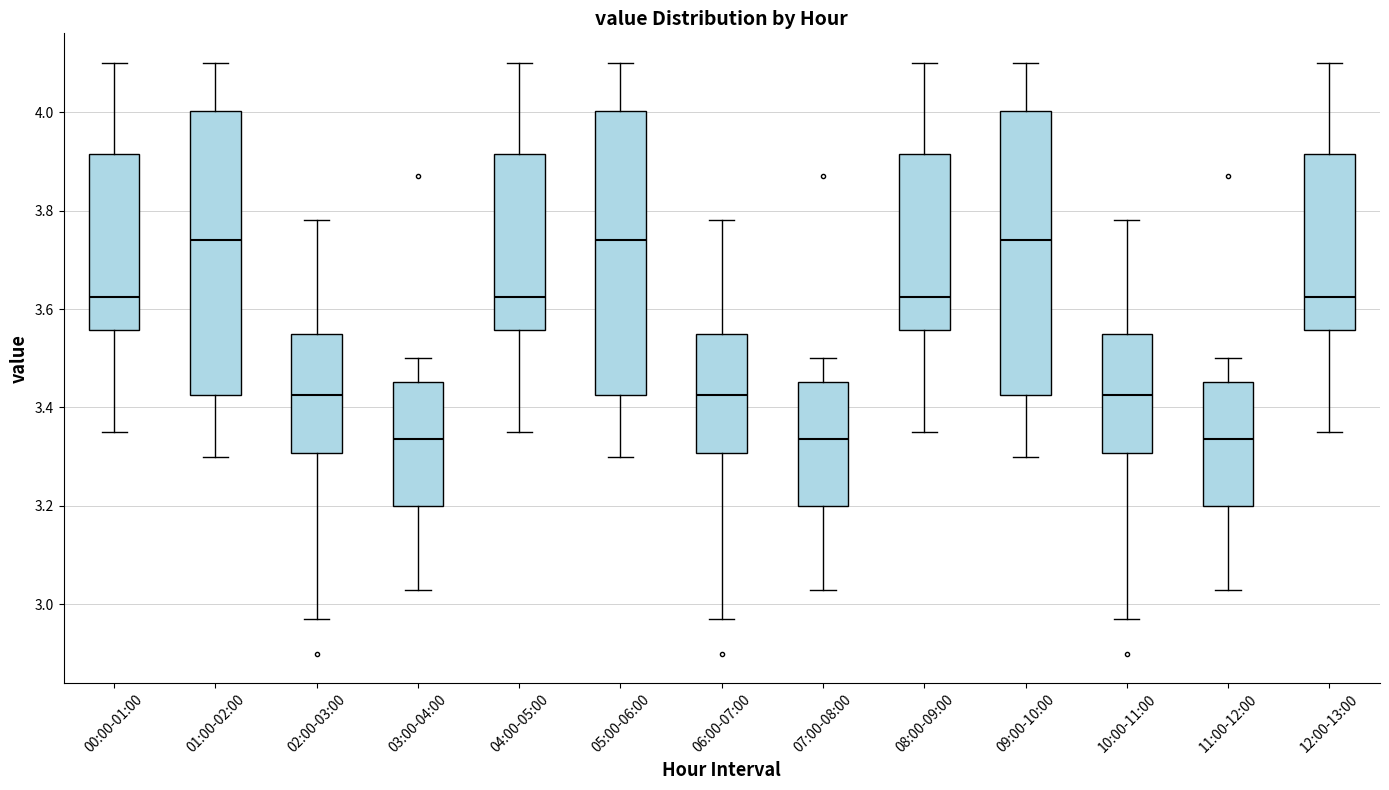

Where is the lower edge of the box for 01:00-02:00 on the y-axis? The values are not printed on the chart, so give them approximately, as read against the axis.

3.42